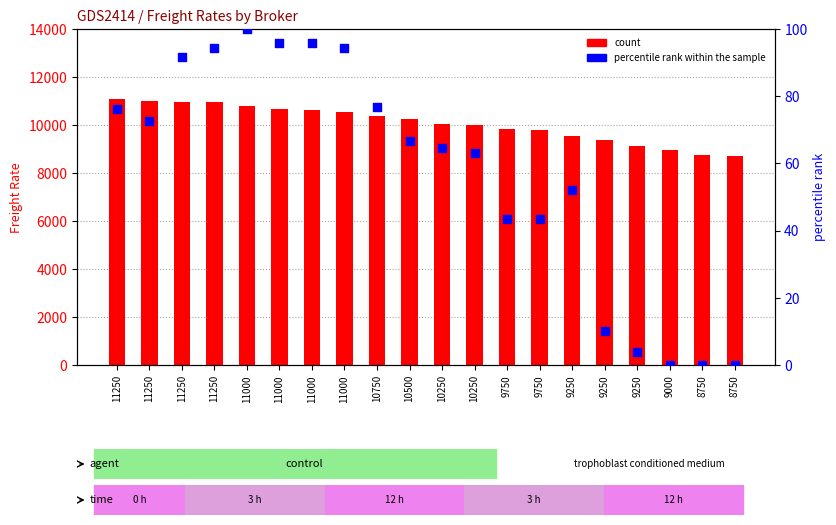

Is the value of Average at 9750 greater than the value of percentile rank within the sample at 8750?

Yes